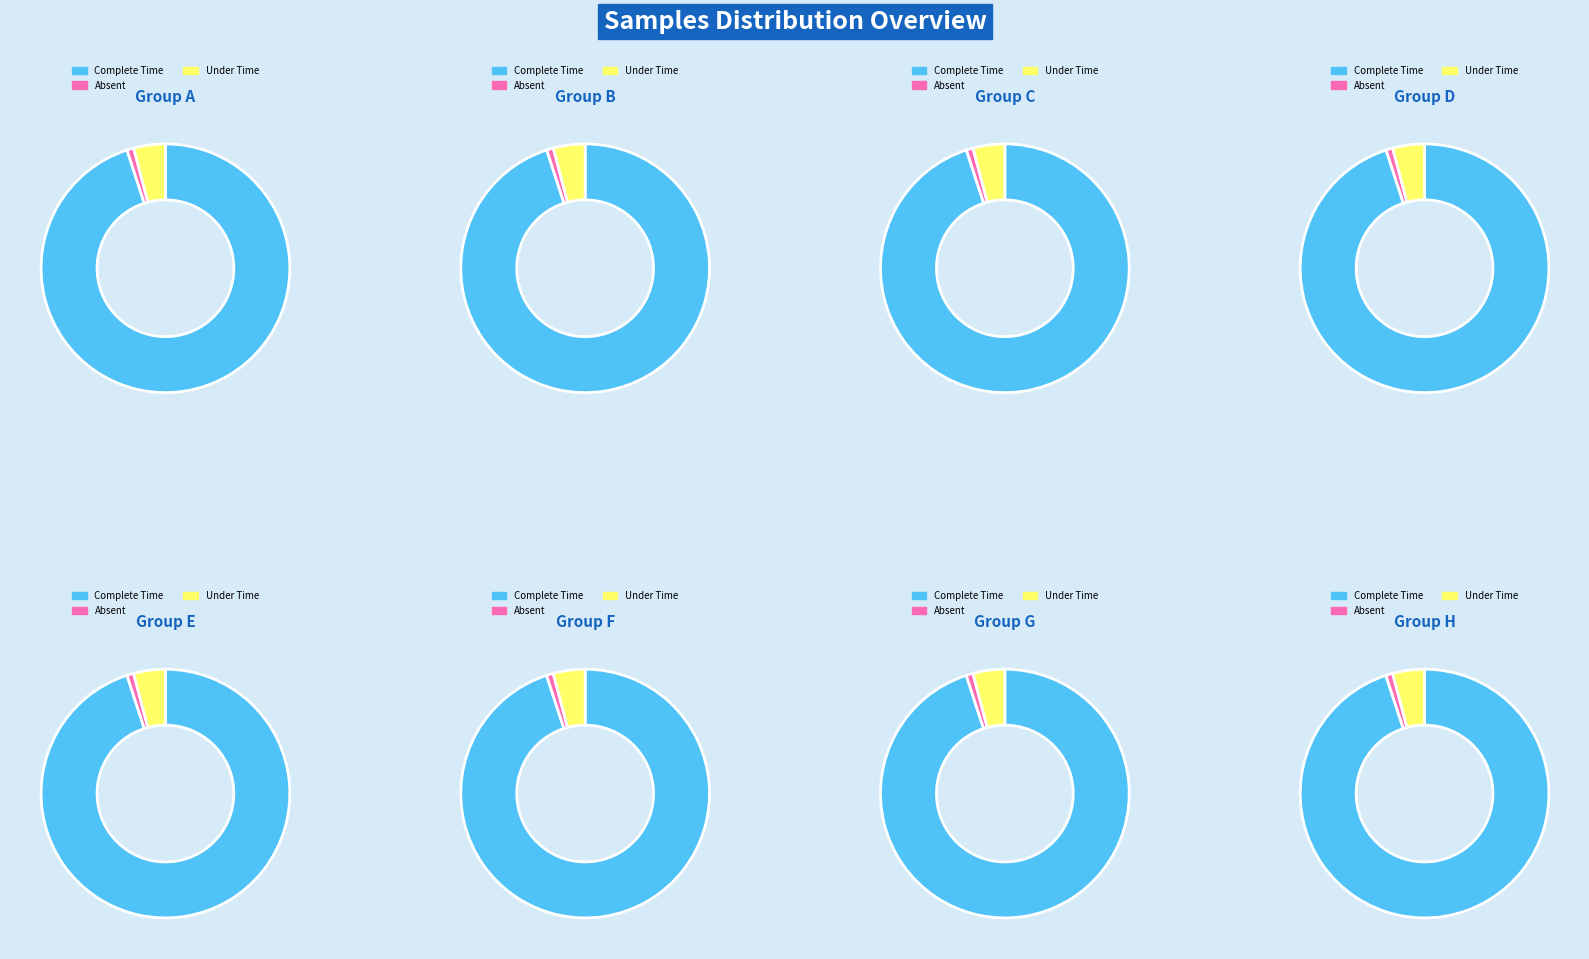

True or false: 78-21007 accounts for 24% of the total.

False